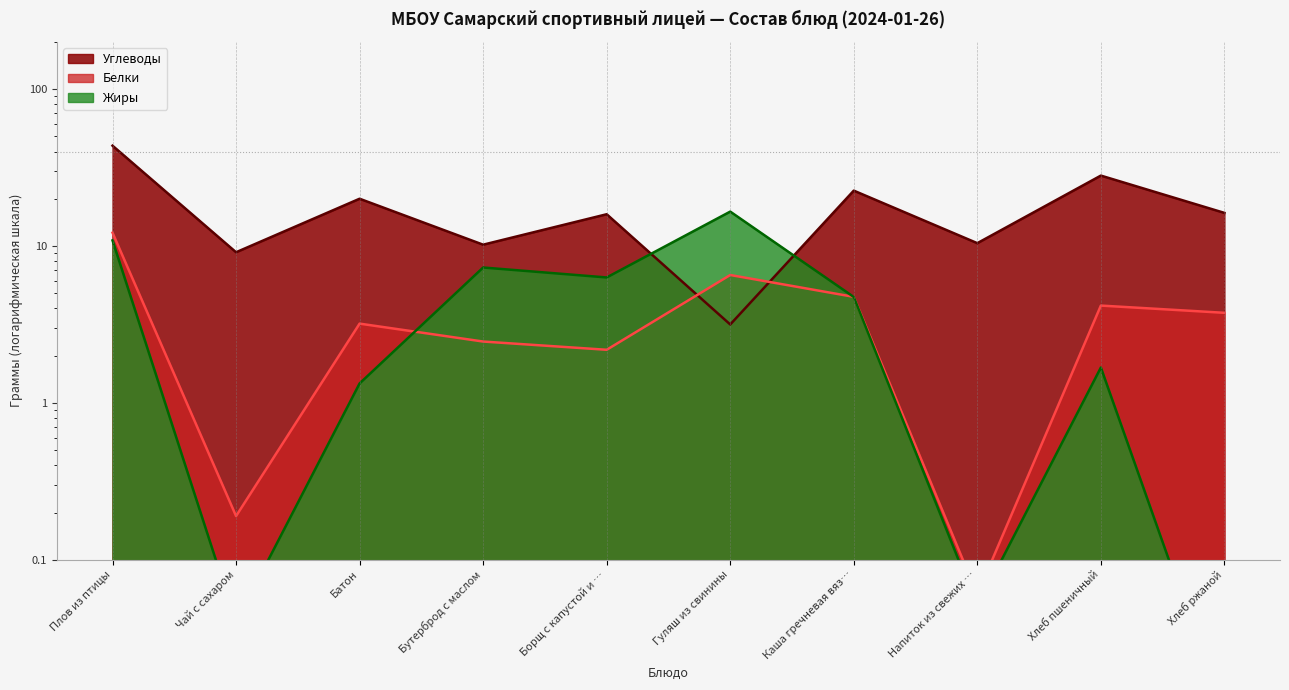

Between which two adjacent categories do Жиры and Углеводы first intersect?

Борщ с капустой и … and Гуляш из свинины